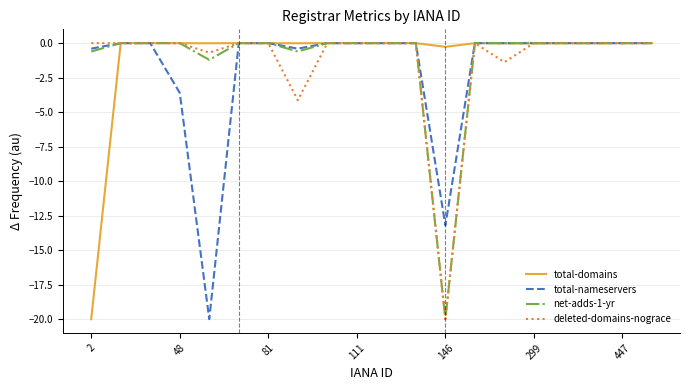

Does the chart have visible grid lines?

Yes